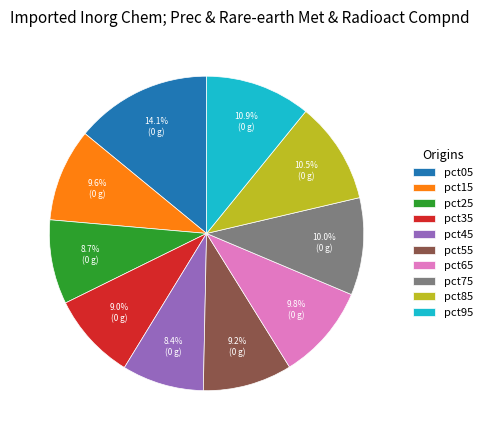

What percentage is the pct45 slice, to the nearest percent?

8%